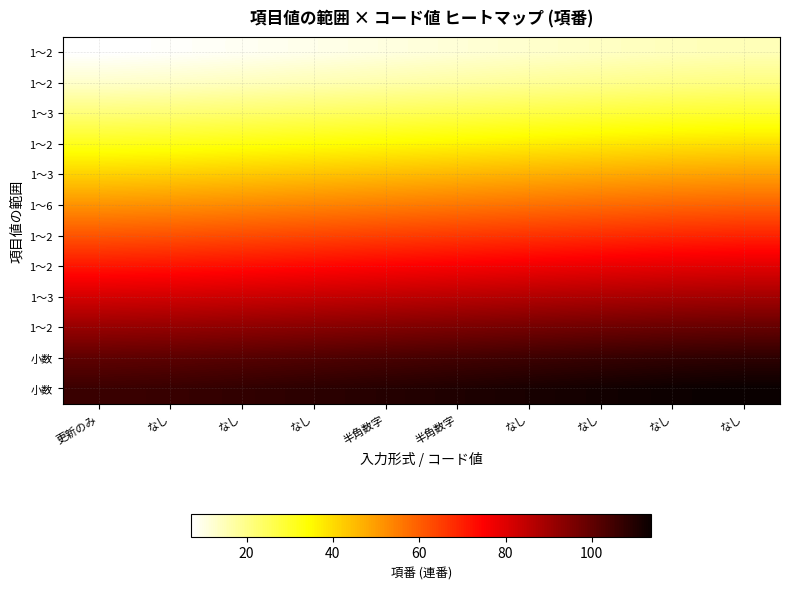

What is the total value across all series at なし?

685.6